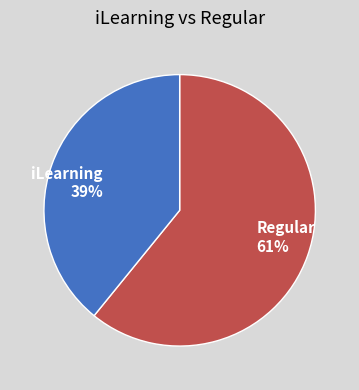

To the nearest percent, what is the average slice percentage?

50%